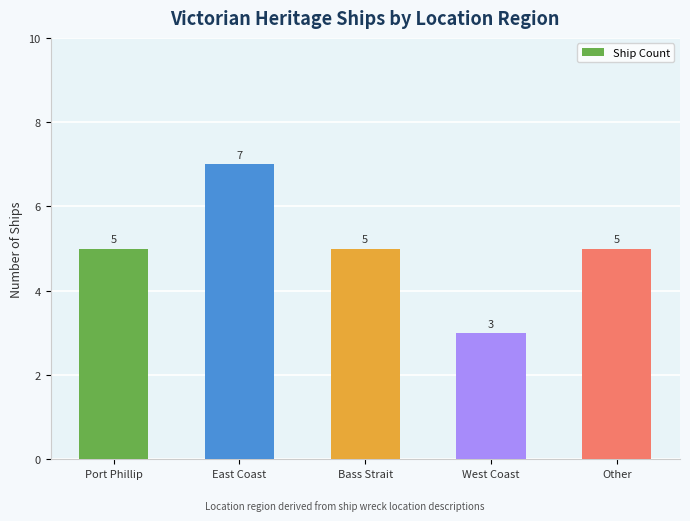

How many data points are less than 5?

1